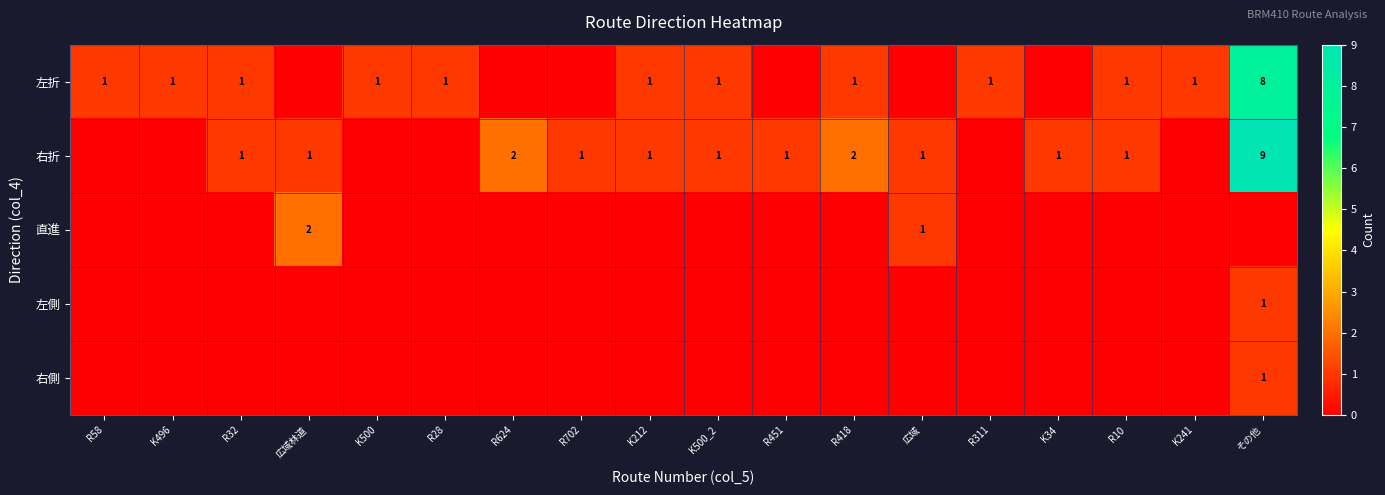

The 右折 series shows 2 at K212. True or false?

False